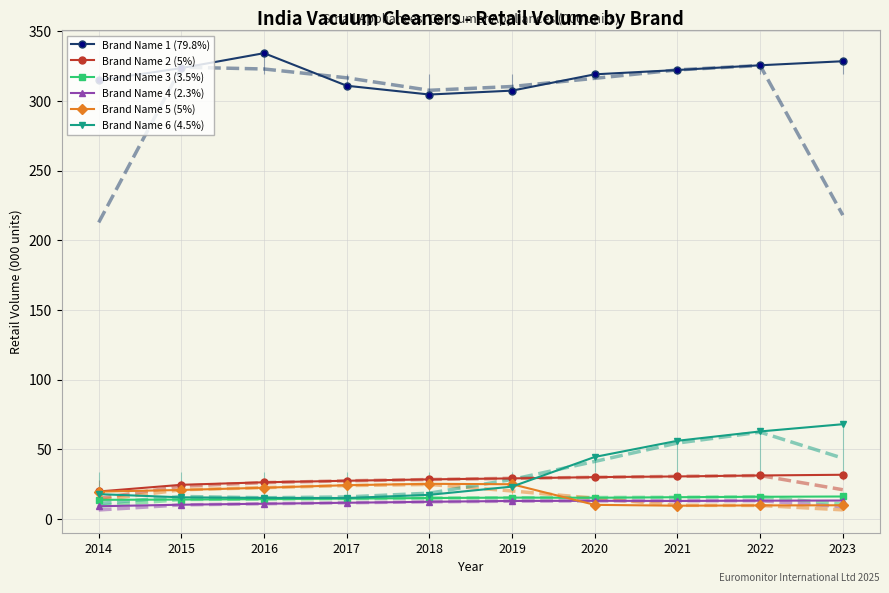

What is the value of the Brand Name 6 (4.5%) point at the 5th from the left?

17.3